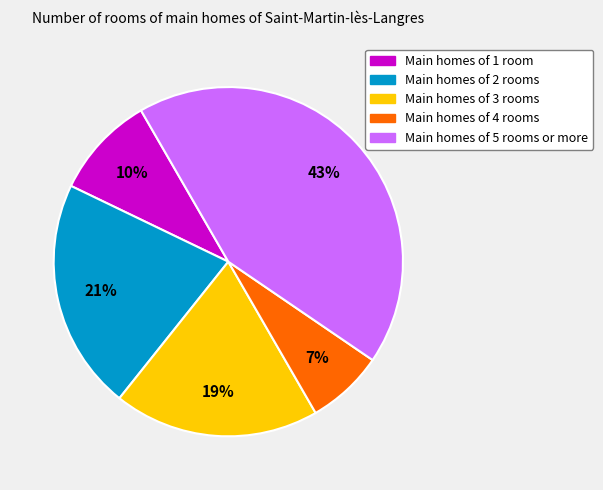

Is there a majority slice in this chart?

No